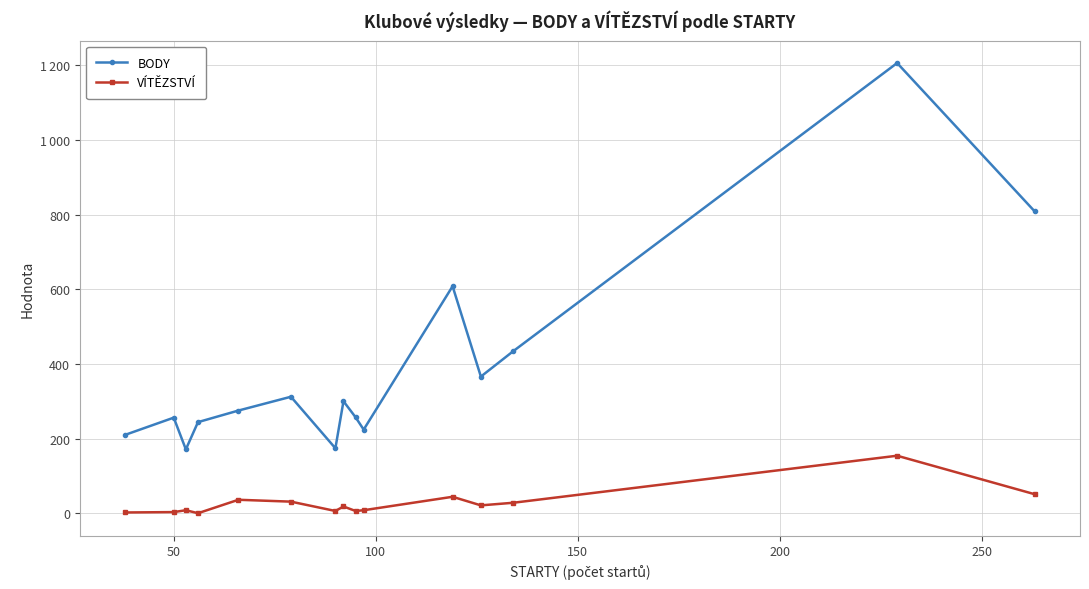

True or false: BODY and VÍTĚZSTVÍ intersect in this chart.

False